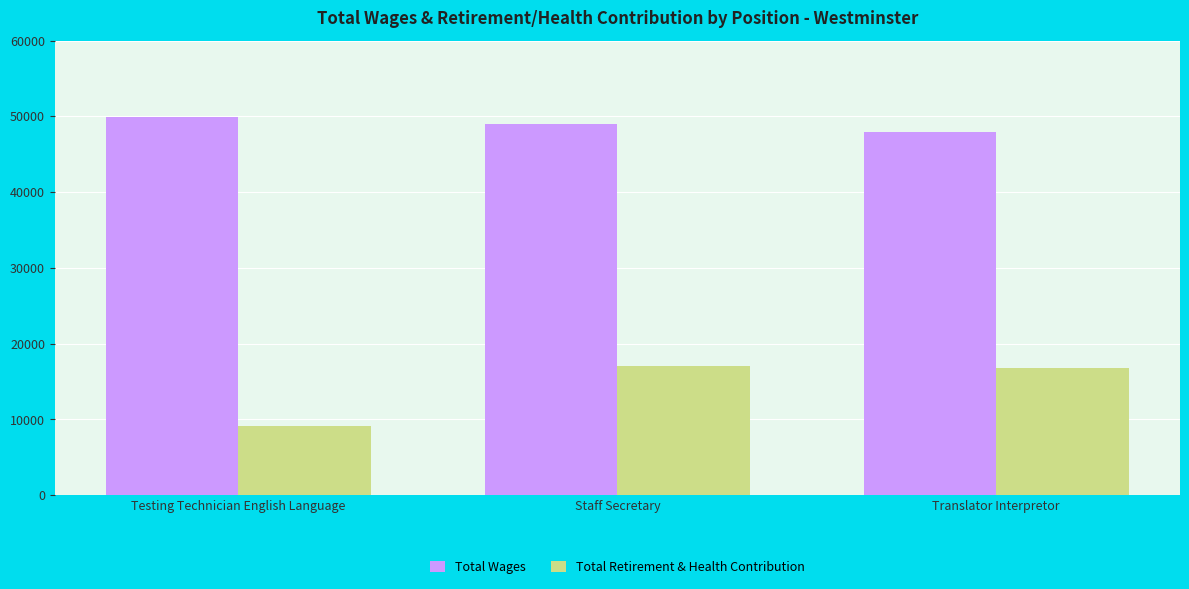

Rank the series by their average value, from lowest to highest.

Total Retirement & Health Contribution, Total Wages